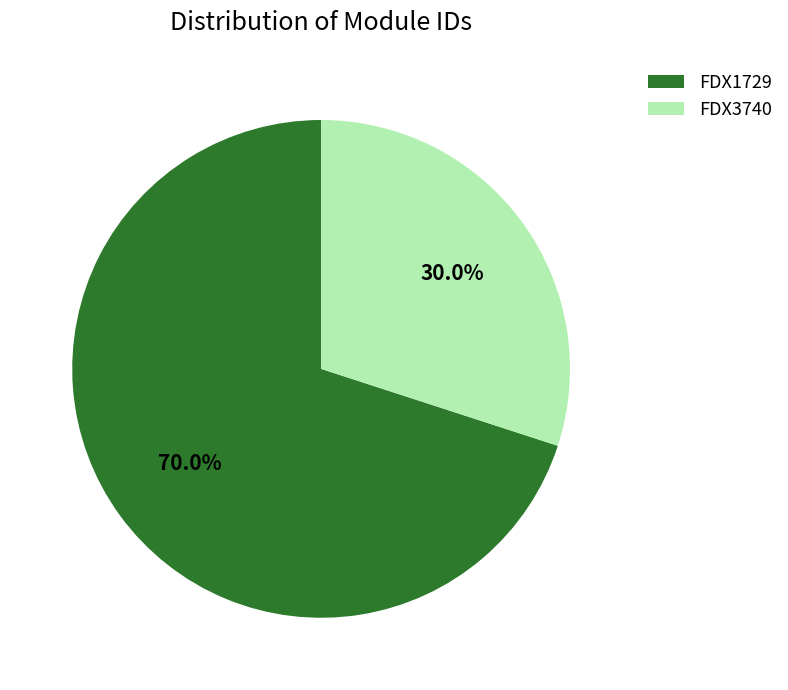

Rank the categories by value from highest to lowest.

FDX1729, FDX3740